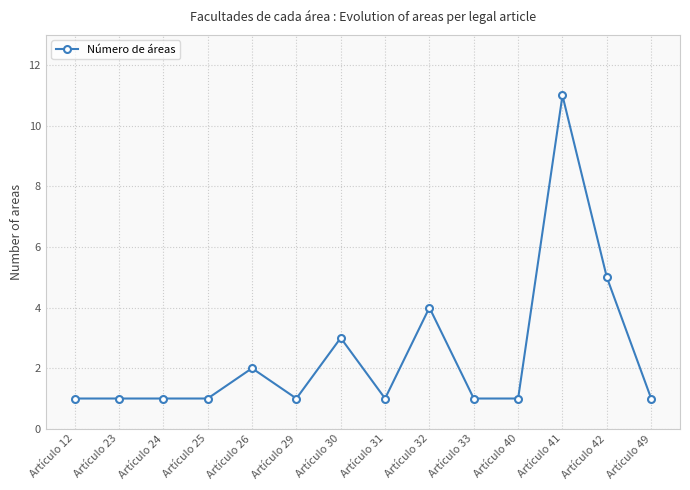

How many lines are shown in the chart?

1